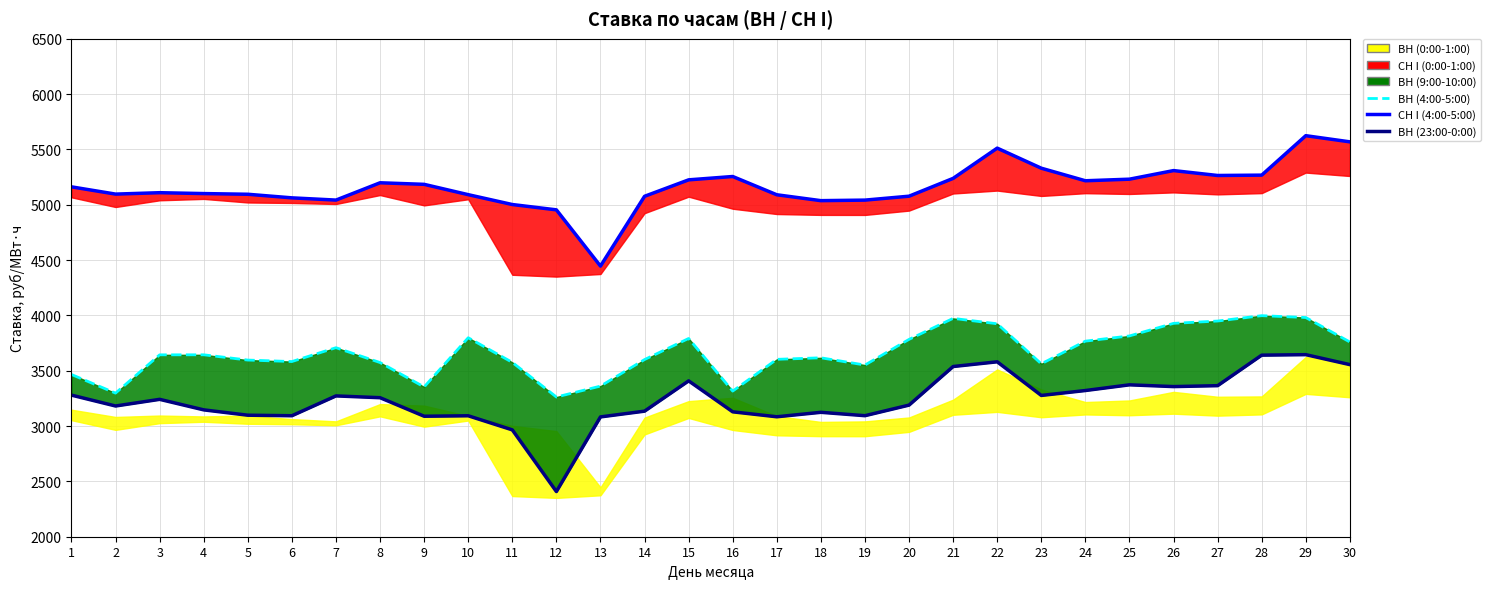

True or false: ВН (23:00-0:00) and ВН (9:00-10:00) (line) intersect in this chart.

False